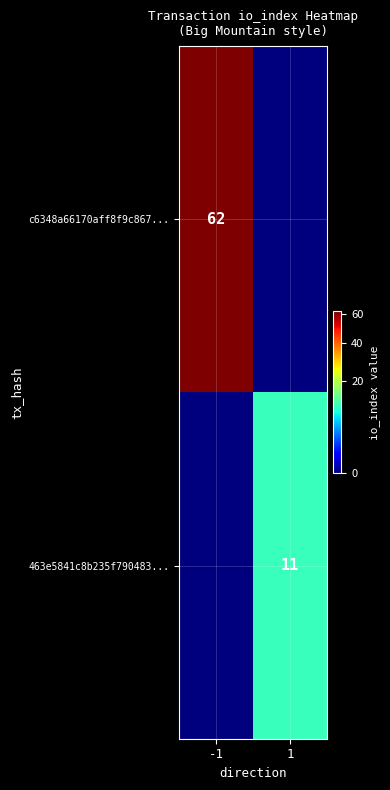

Is the value of 463e5841c8b235f790483... at 1 greater than the value of c6348a66170aff8f9c867... at -1?

No